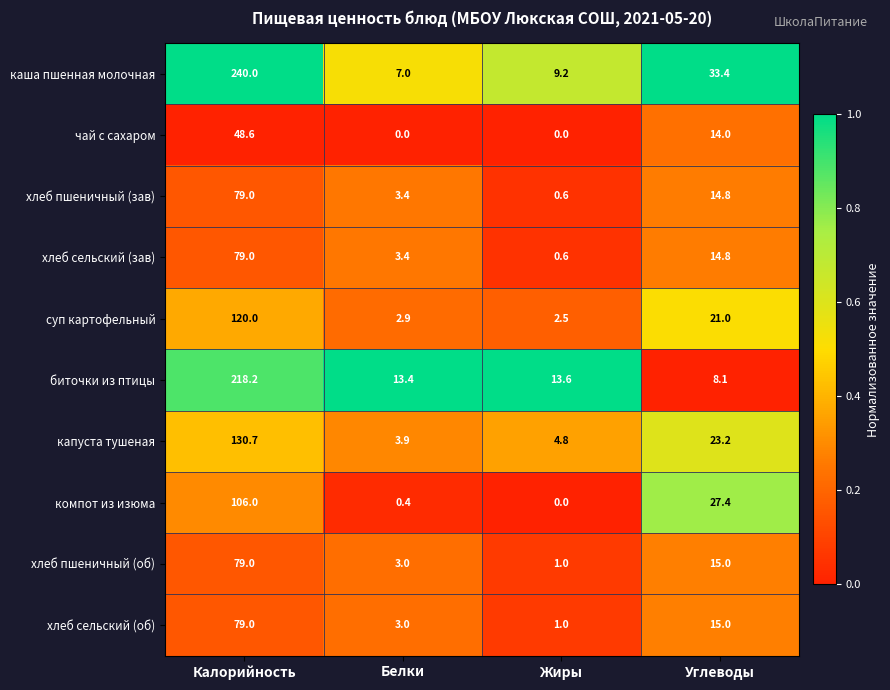

What is the difference between the highest and lowest values at Жиры?

13.6